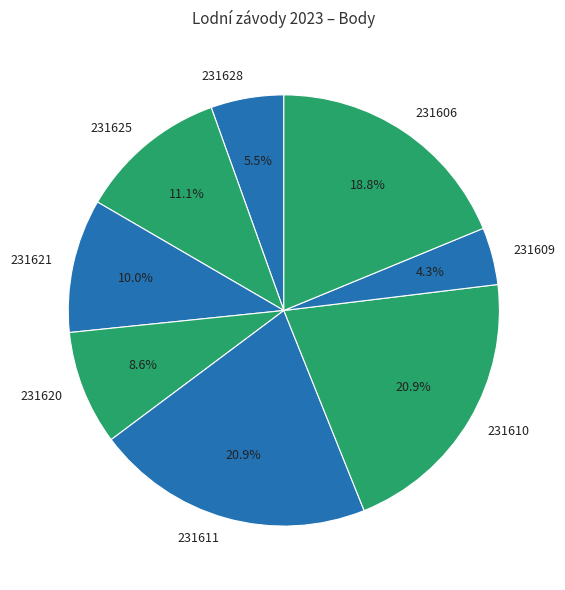

What percentage is the 231620 slice, to the nearest percent?

9%